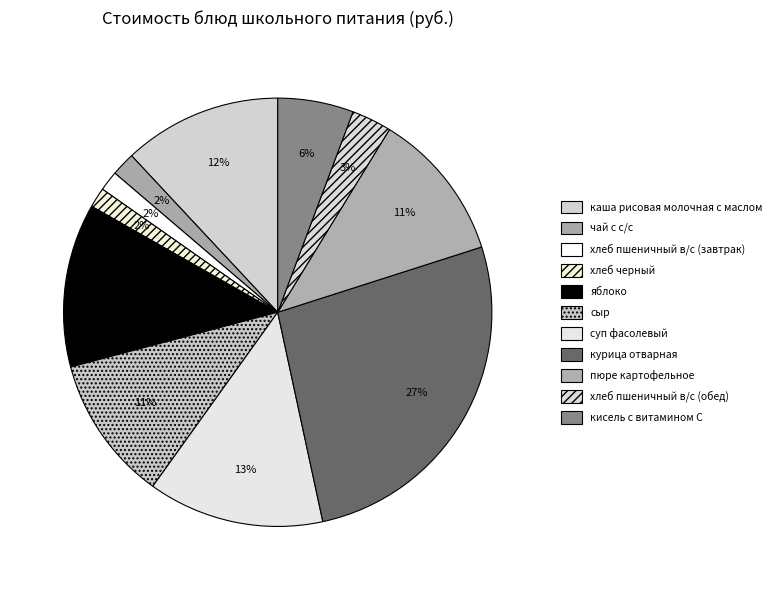

Count the number of slices in the pie.

11